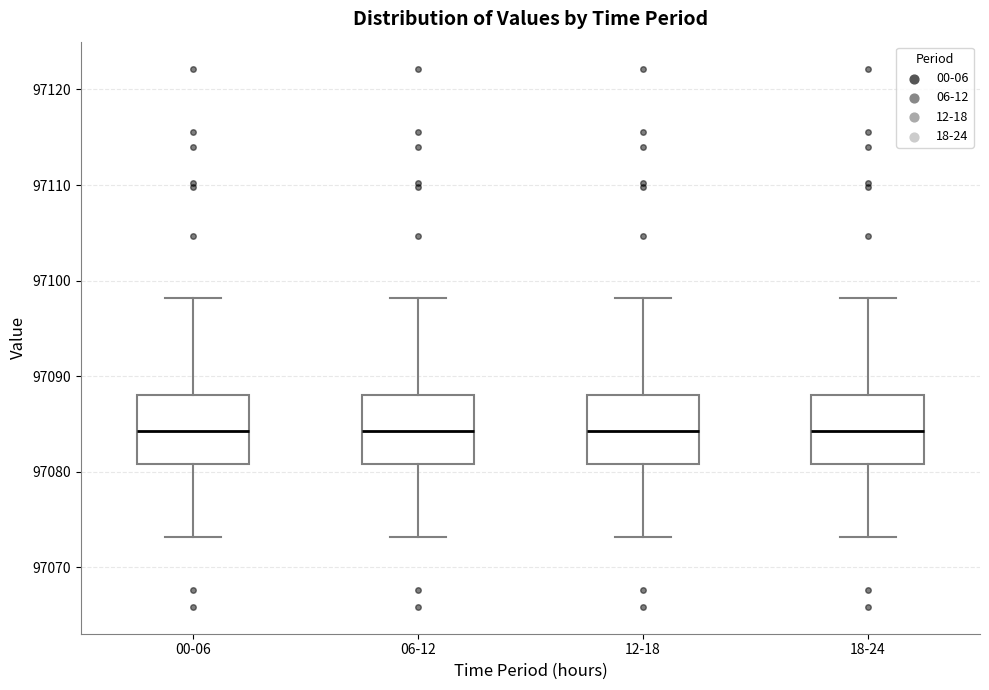

Where does the upper whisker of the box for 18-24 end on the y-axis? The values are not printed on the chart, so give them approximately, as read against the axis.

97098